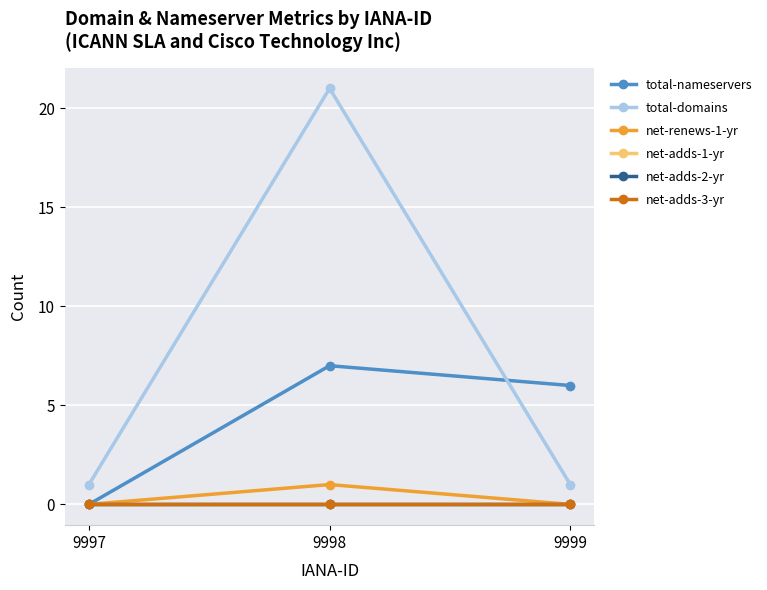

Where is total-nameservers nearest to the value 3?

9997